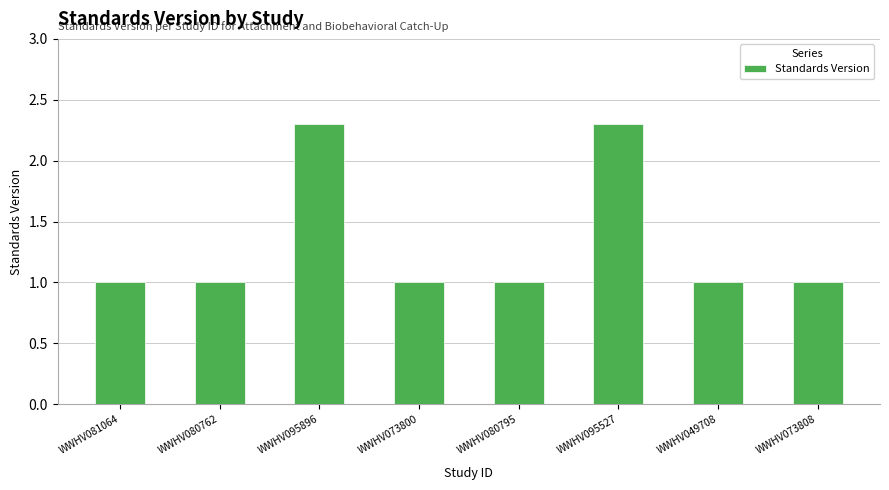

What is the smallest value displayed?

1.0